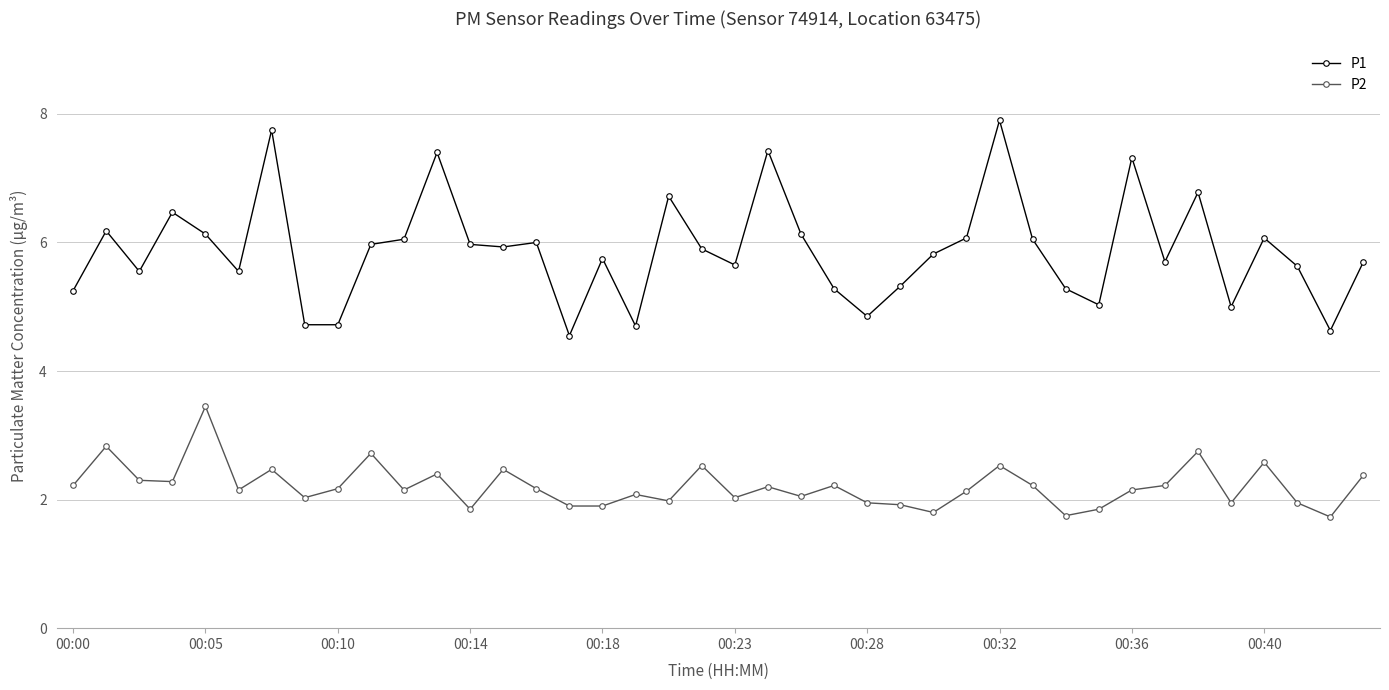

What is the difference between the second highest and minimum values in the P2 series?

1.1